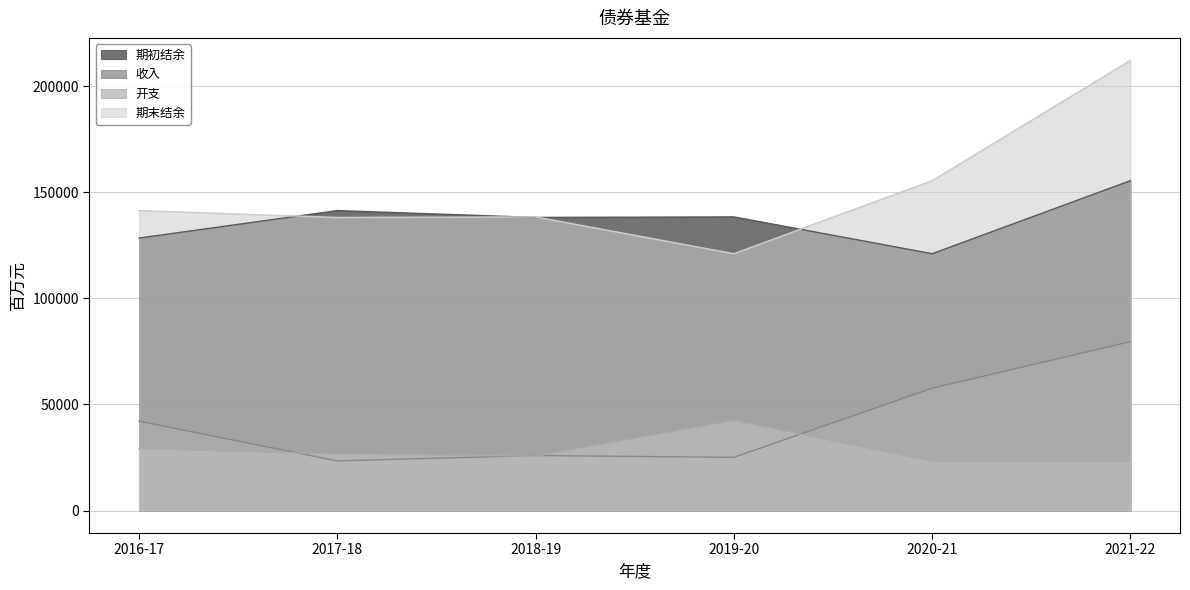

How many positive values does the 实际2019-20百万元 series have?

4